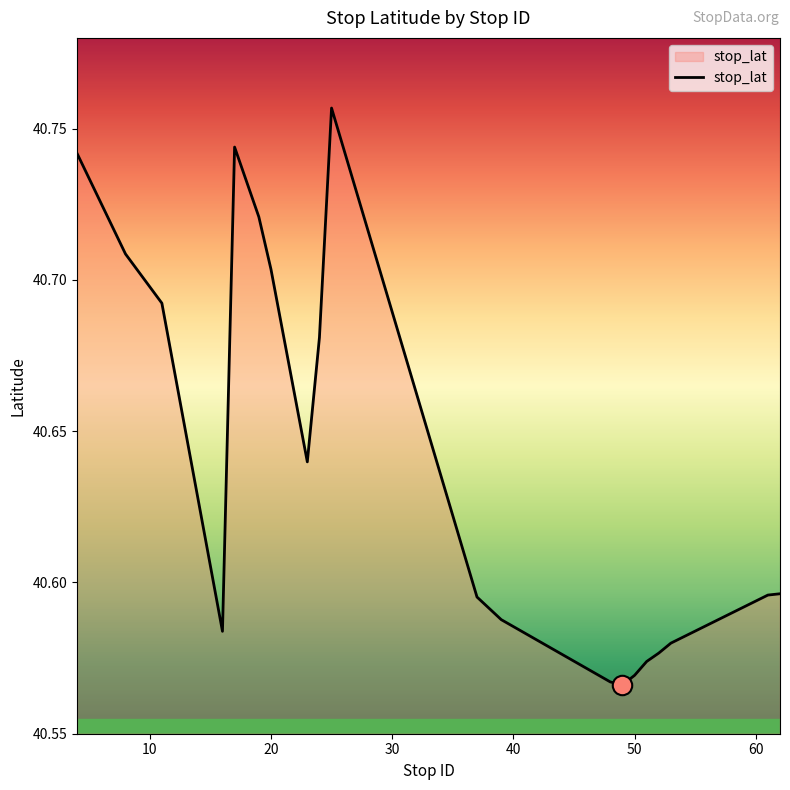

What is the minimum value shown in the chart?

40.6